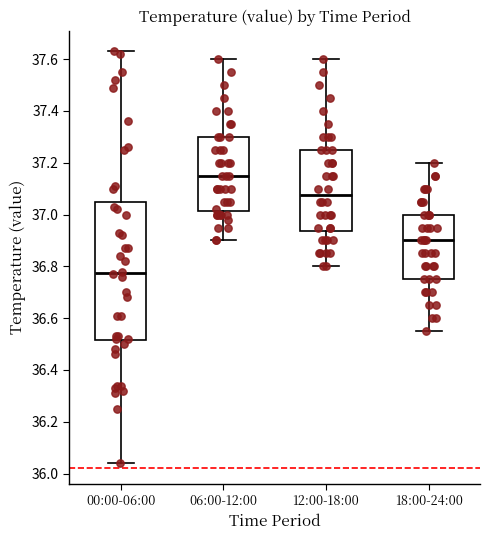

Which box's median line is the highest?

06:00-12:00